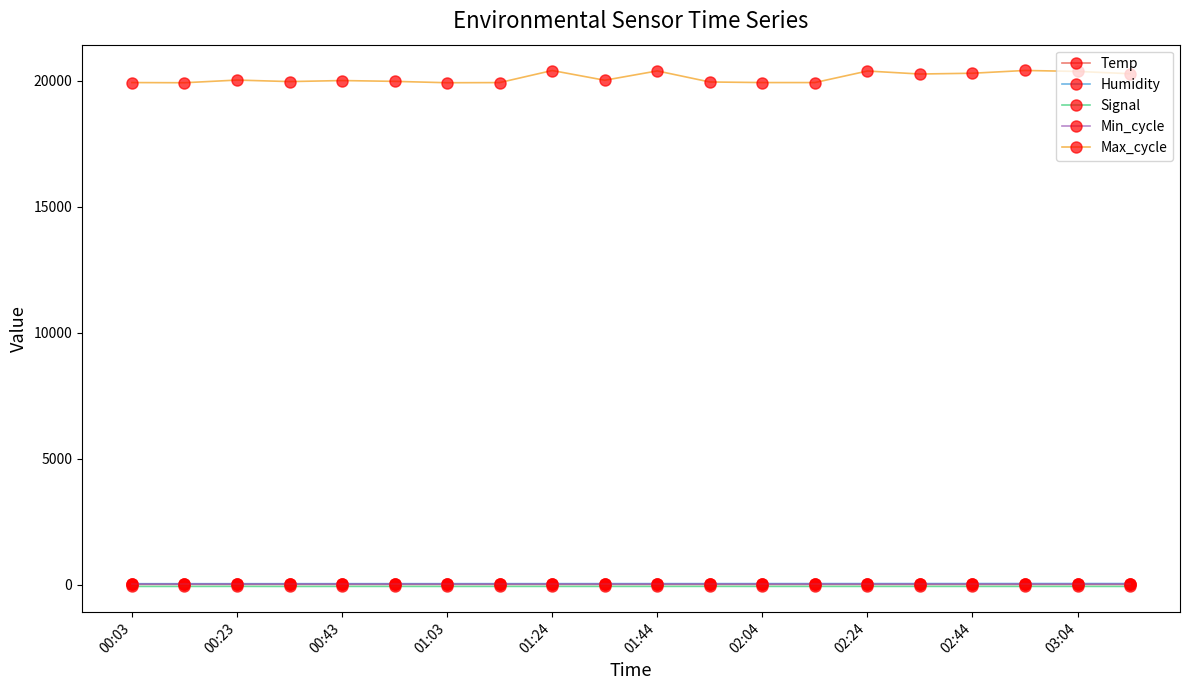

What are all the series names shown in the legend?

Temp, Humidity, Signal, Min_cycle, Max_cycle